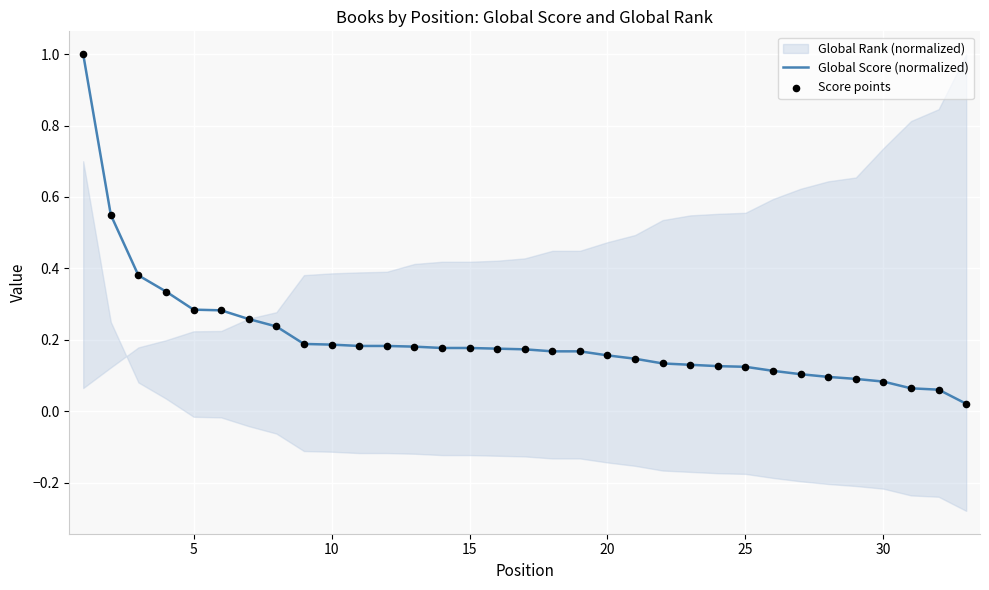

Which series reaches the maximum Y coordinate?

Global Score (normalized)